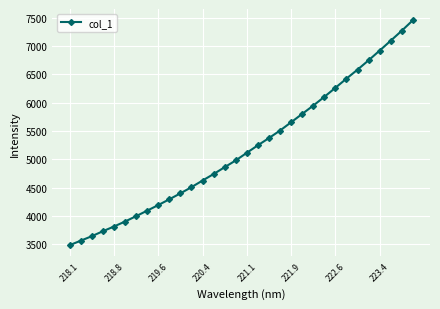

What is the minimum value shown in the chart?

3481.3